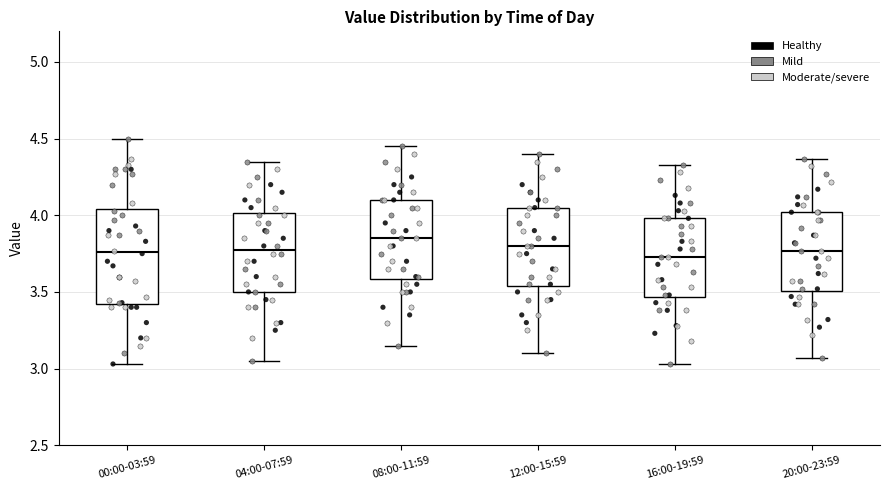

Reading left to right, read every box against the y-axis: the position of its median line, the range the box covers, and the ends of its whiskers. The values are not printed on the chart, so give them approximately, as read against the axis.

00:00-03:59: median 3.75, box 3.40 to 4.05, whiskers 3.05 to 4.50
04:00-07:59: median 3.80, box 3.50 to 4.00, whiskers 3.05 to 4.35
08:00-11:59: median 3.85, box 3.60 to 4.10, whiskers 3.15 to 4.45
12:00-15:59: median 3.80, box 3.55 to 4.05, whiskers 3.10 to 4.40
16:00-19:59: median 3.75, box 3.45 to 4.00, whiskers 3.05 to 4.35
20:00-23:59: median 3.75, box 3.50 to 4.00, whiskers 3.05 to 4.35